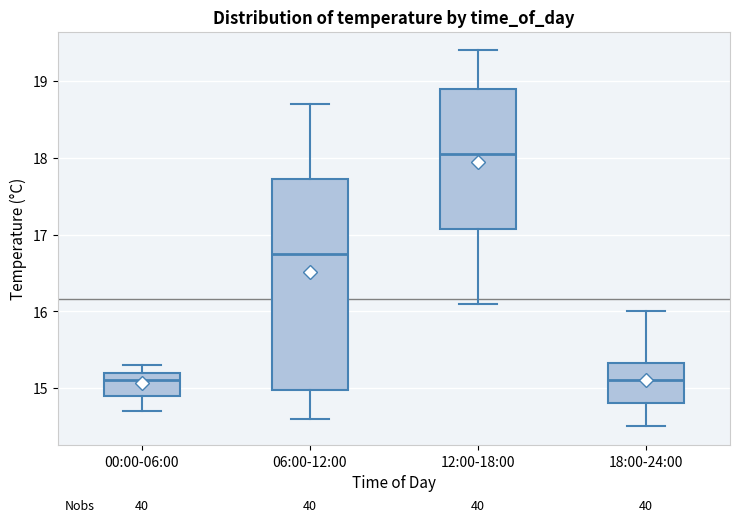

Which box is the tallest, from its lower edge to its upper edge?

06:00-12:00